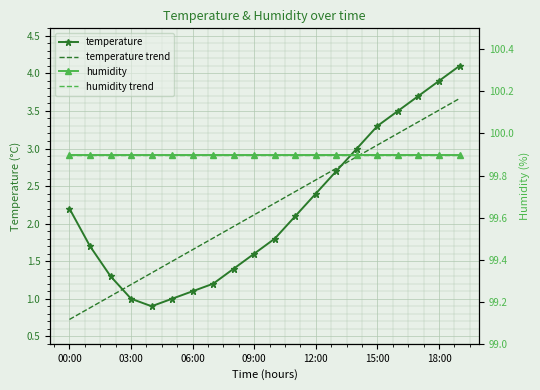

At which category is the sum across all series the highest?

19